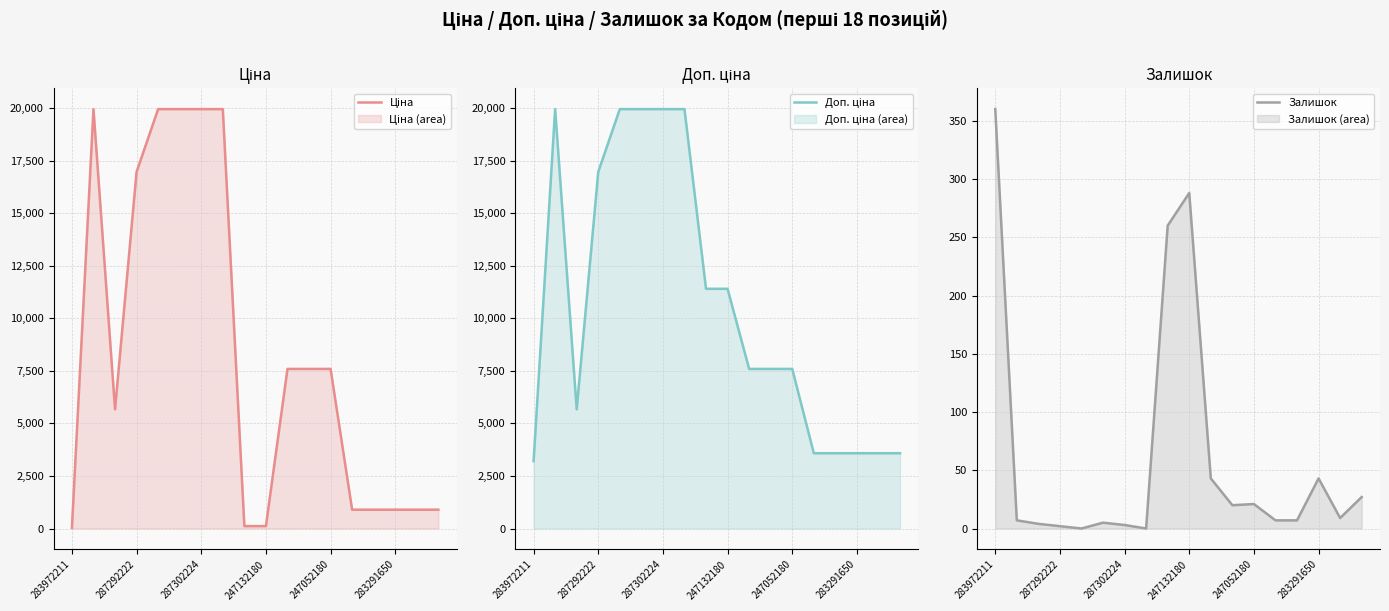

Where does the Залишок series first go above 9?

283972211